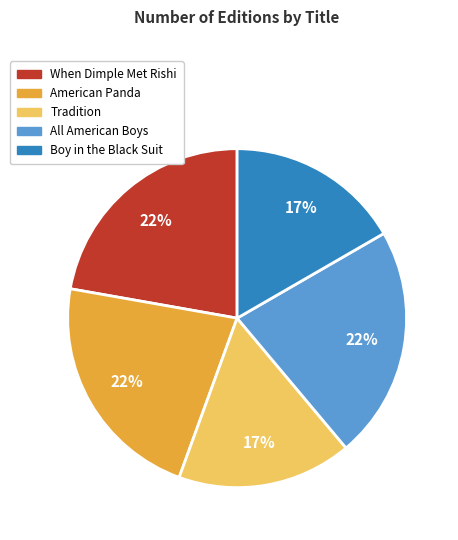

True or false: All American Boys accounts for 12% of the total.

False